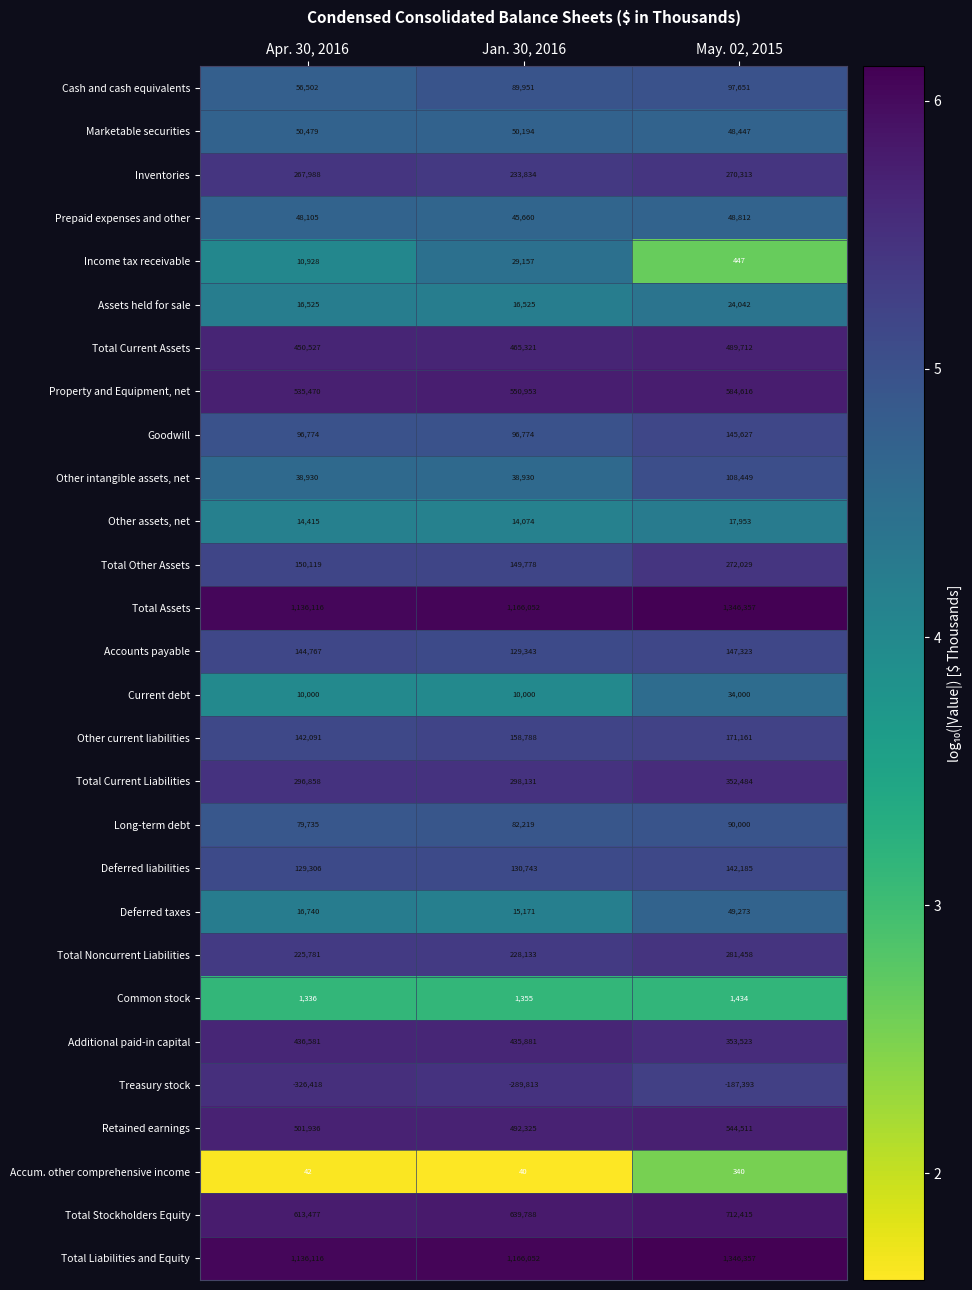

Rank the categories by Property and Equipment, net value from lowest to highest.

Apr. 30, 2016, Jan. 30, 2016, May. 02, 2015